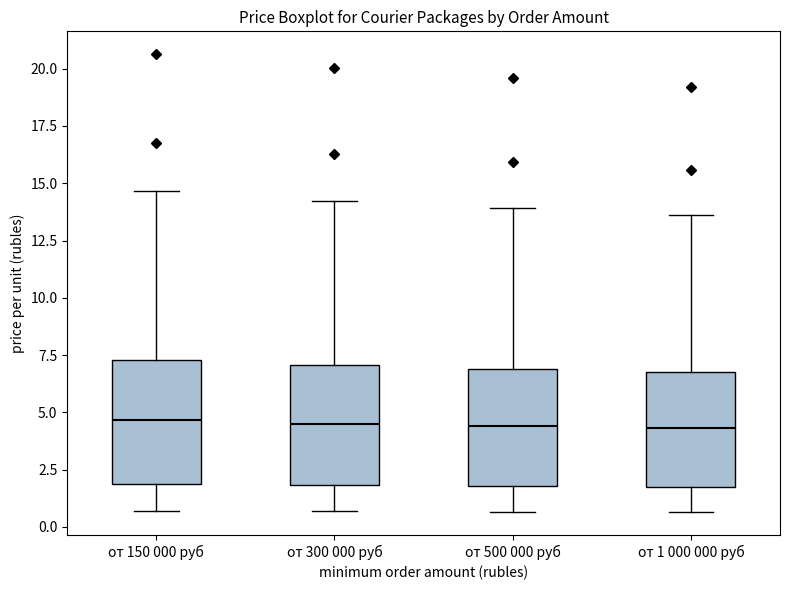

Reading left to right, transcribe this box plot: for each box, give where its median line is, the range the box spans, and where its two whiskers end, as read against the y-axis. The values are not printed on the chart, so give them approximately, as read against the axis.

от 150 000 руб: median 4.5, box 2.0 to 7.5, whiskers 0.5 to 14.5
от 300 000 руб: median 4.5, box 2.0 to 7.0, whiskers 0.5 to 14.0
от 500 000 руб: median 4.5, box 2.0 to 7.0, whiskers 0.5 to 14.0
от 1 000 000 руб: median 4.5, box 2.0 to 7.0, whiskers 0.5 to 13.5